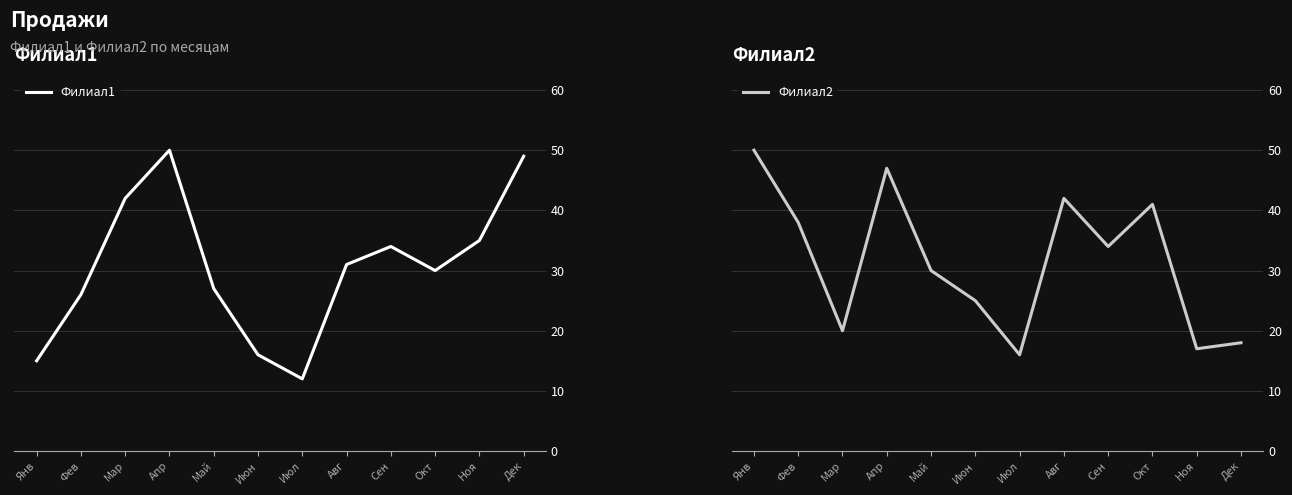

At which category is the sum across all series the highest?

Апр